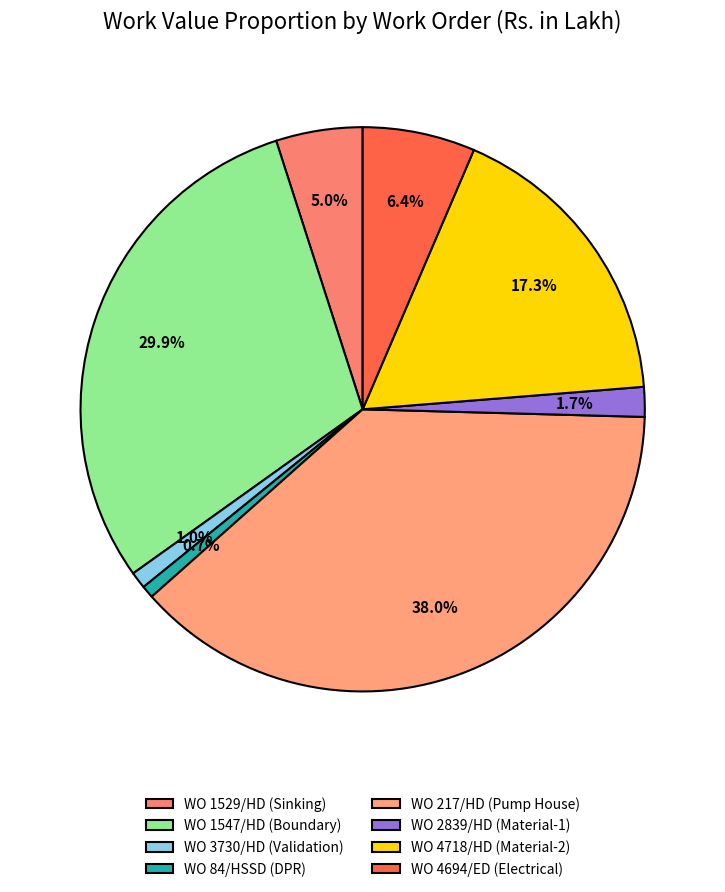

To the nearest percent, what is the difference between the WO 1547/HD (Boundary) and WO 84/HSSD (DPR) slice percentages?

29%